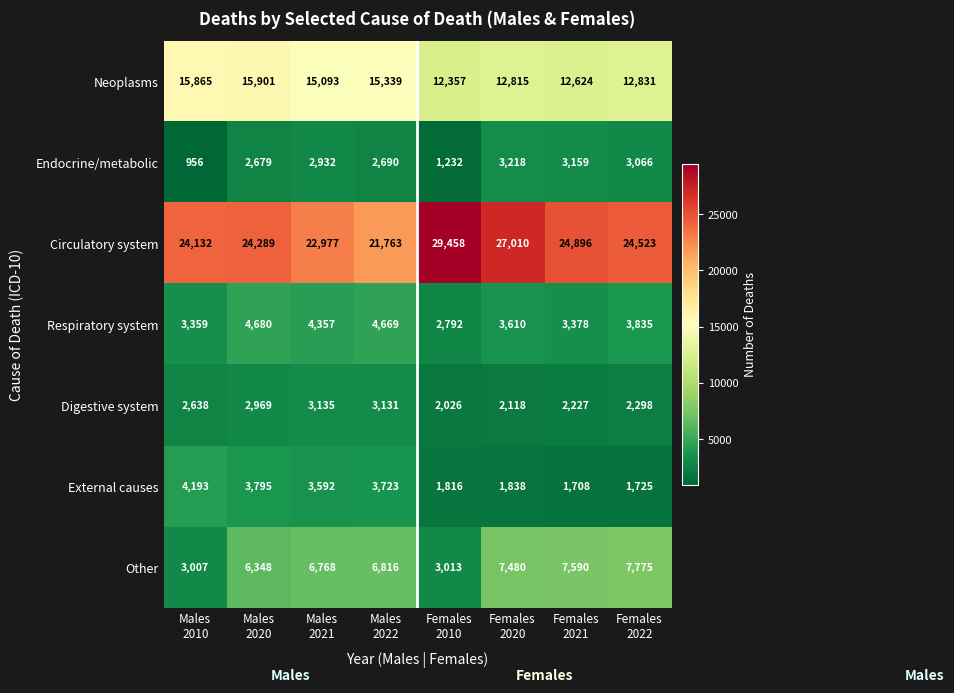

At how many categories does at least one series exceed 11528?

8